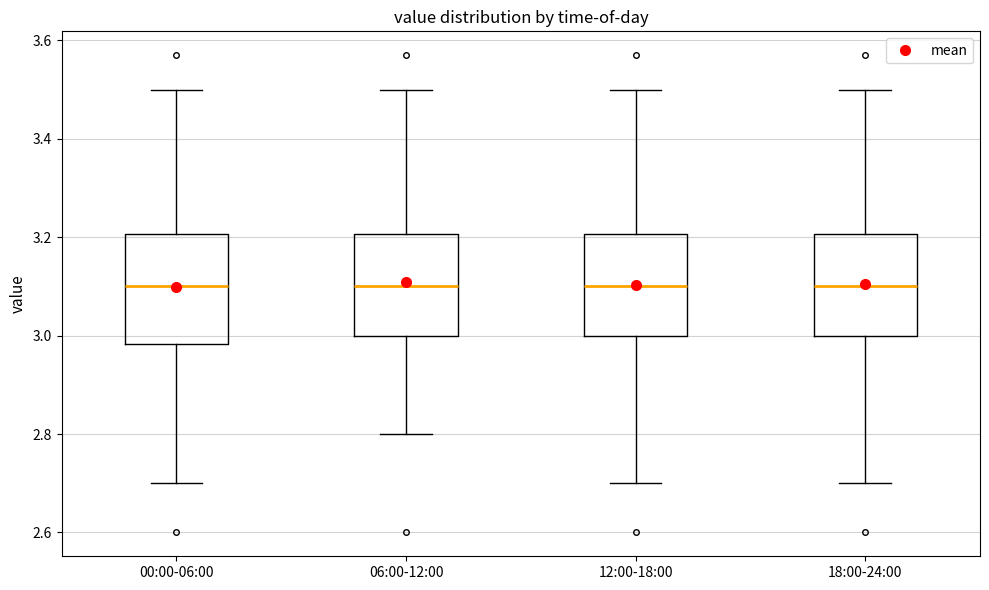

Where is the lower edge of the box for 12:00-18:00 on the y-axis? The values are not printed on the chart, so give them approximately, as read against the axis.

3.00